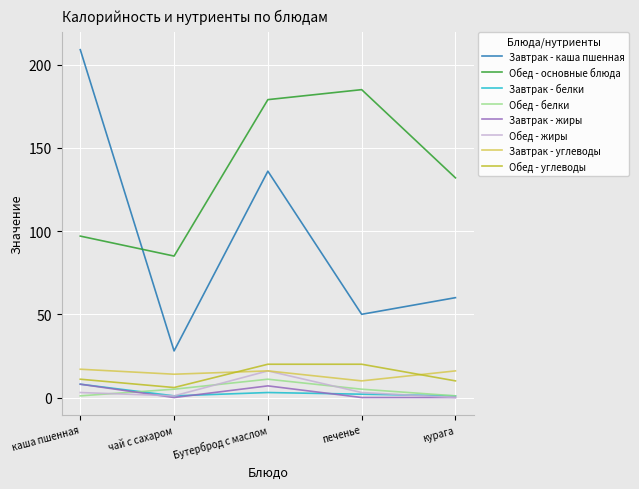

At which category does Обед - основные блюда reach its first local valley?

чай с сахаром